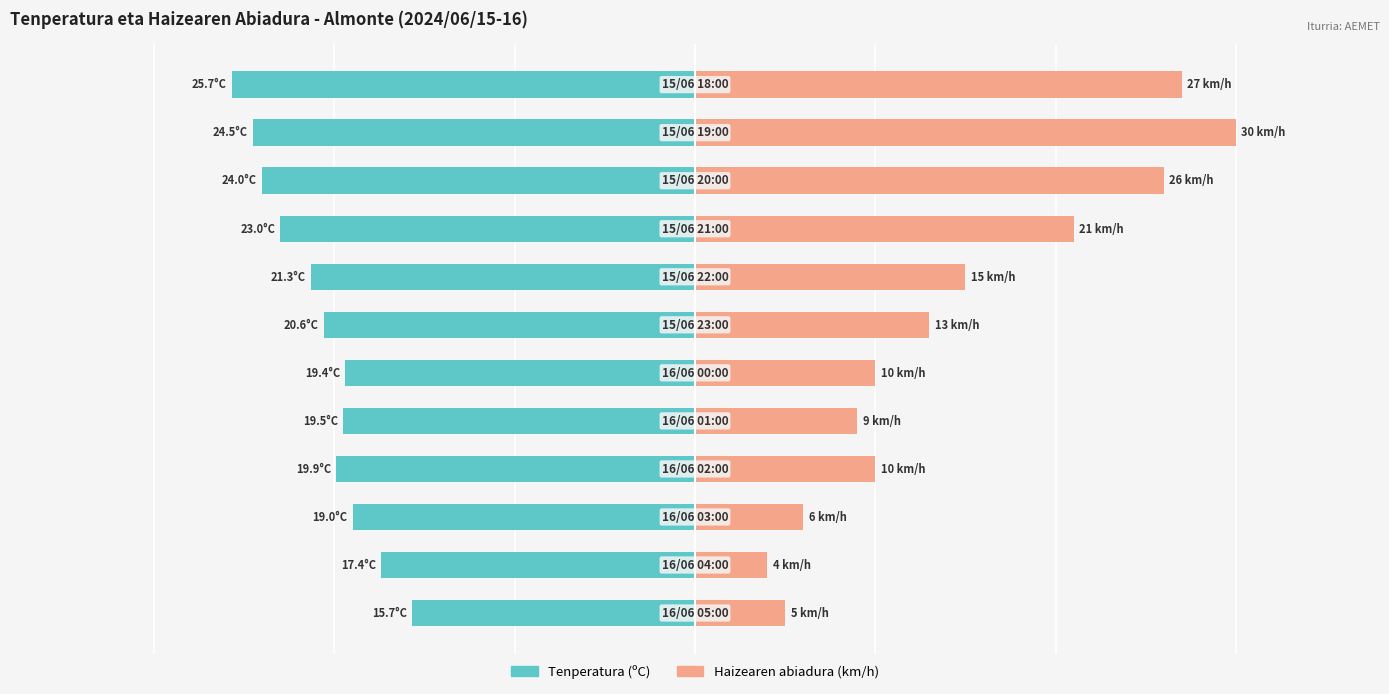

Reading left to right, extract all data points from this chart.

Tenperatura (ºC): -15.7	-17.4	-19.0	-19.9	-19.5	-19.4	-20.6	-21.3	-23.0	-24.0	-24.5	-25.7
Haizearen abiadura (km/h): 5.0	4.0	6.0	10.0	9.0	10.0	13.0	15.0	21.0	26.0	30.0	27.0